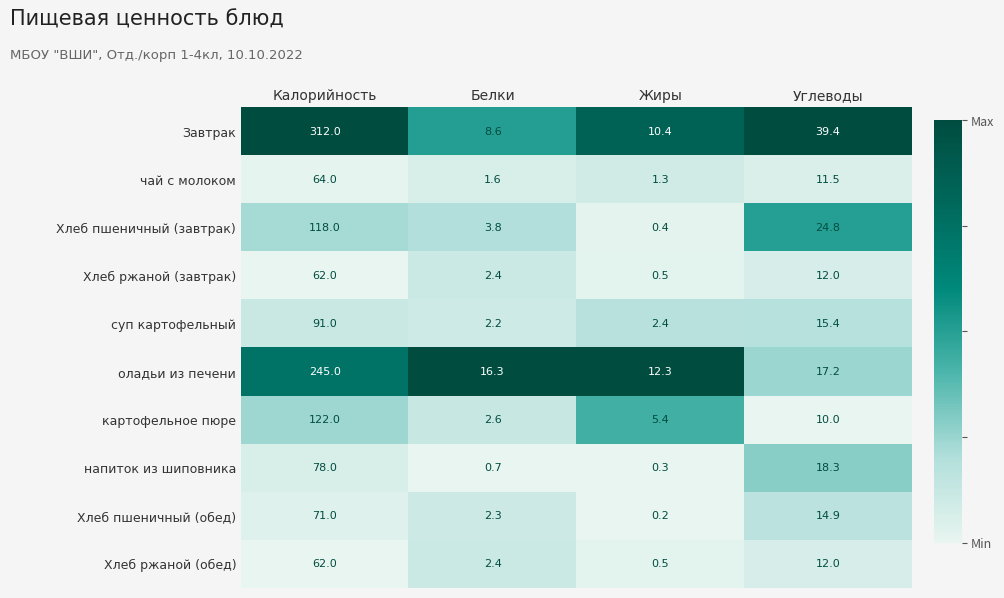

The value of картофельное пюре at Жиры is 9.2. True or false?

False